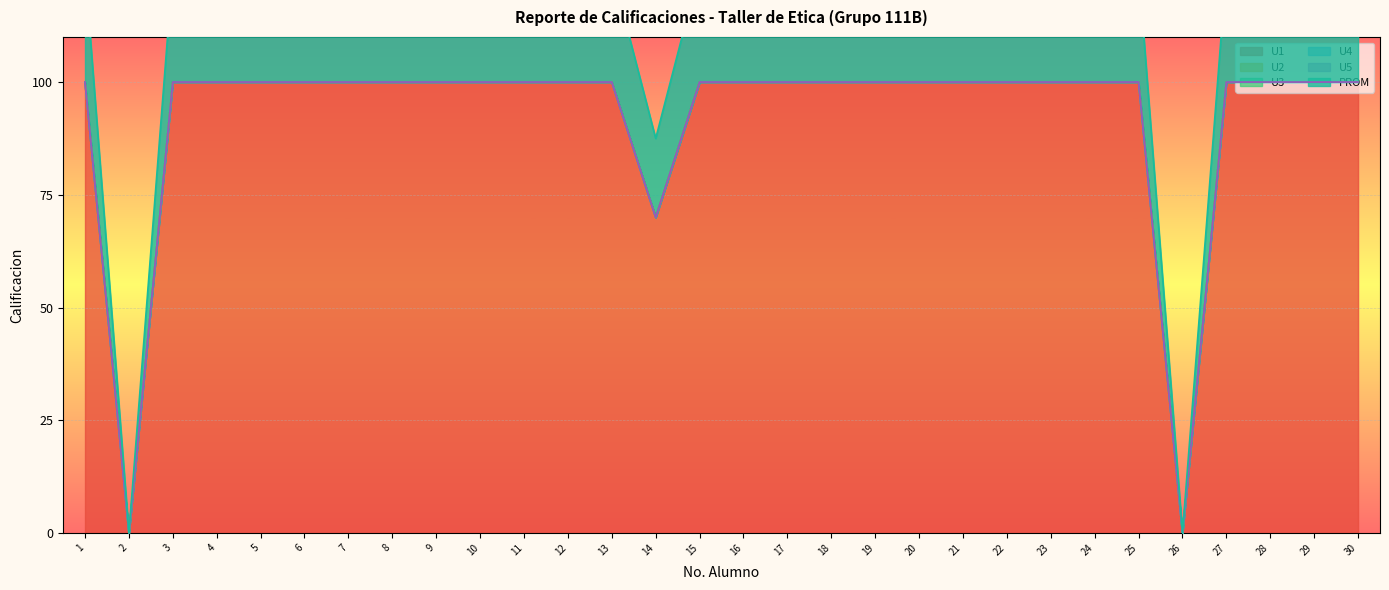

True or false: U5 has a value of 0.0 at 20.

True